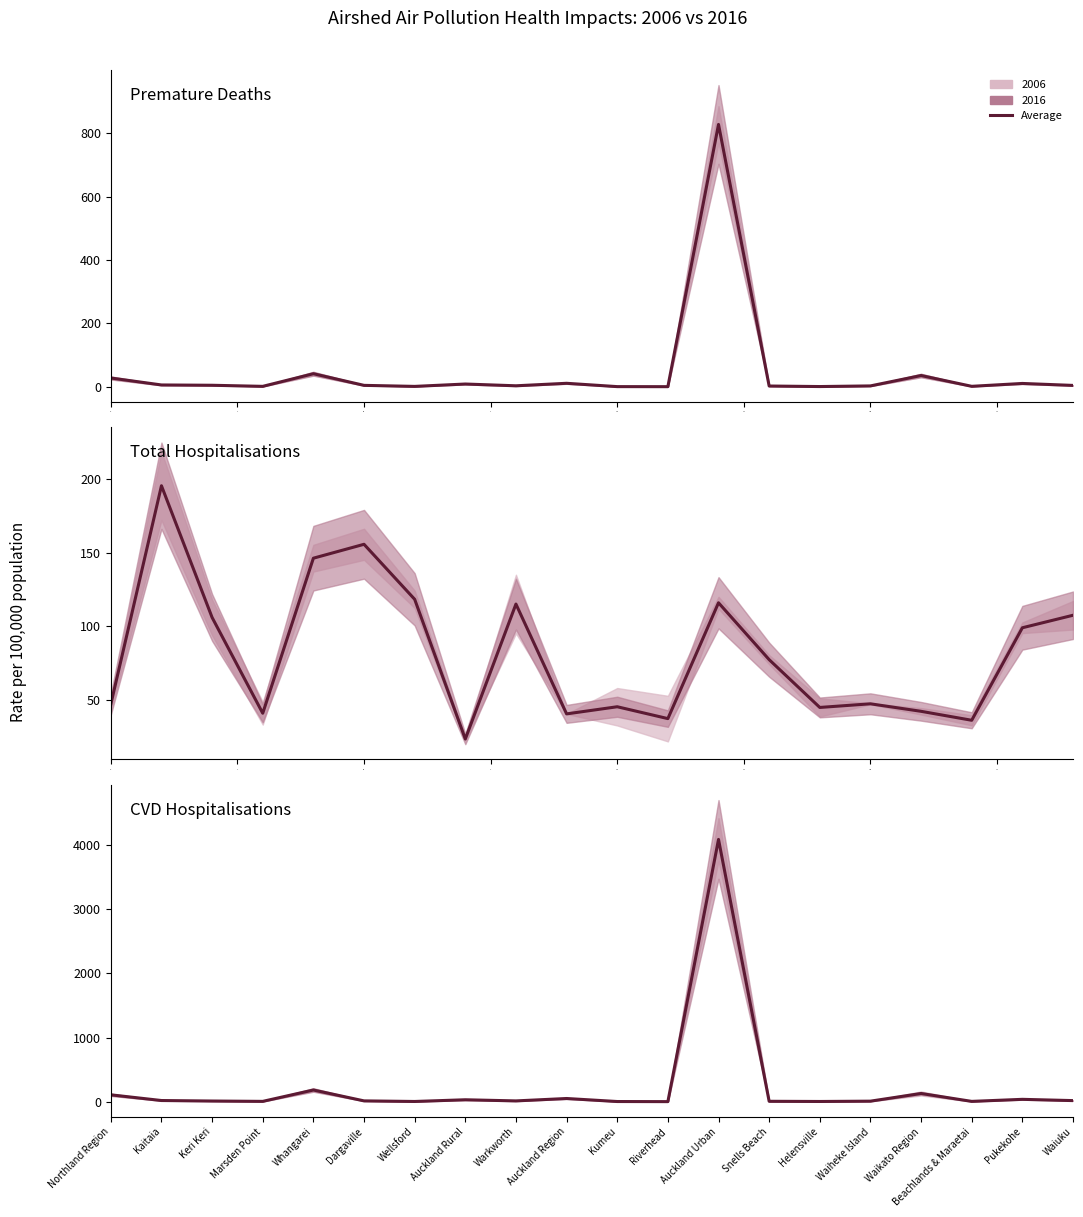

How many interior local peaks does the Total Hospitalisations series have?

6